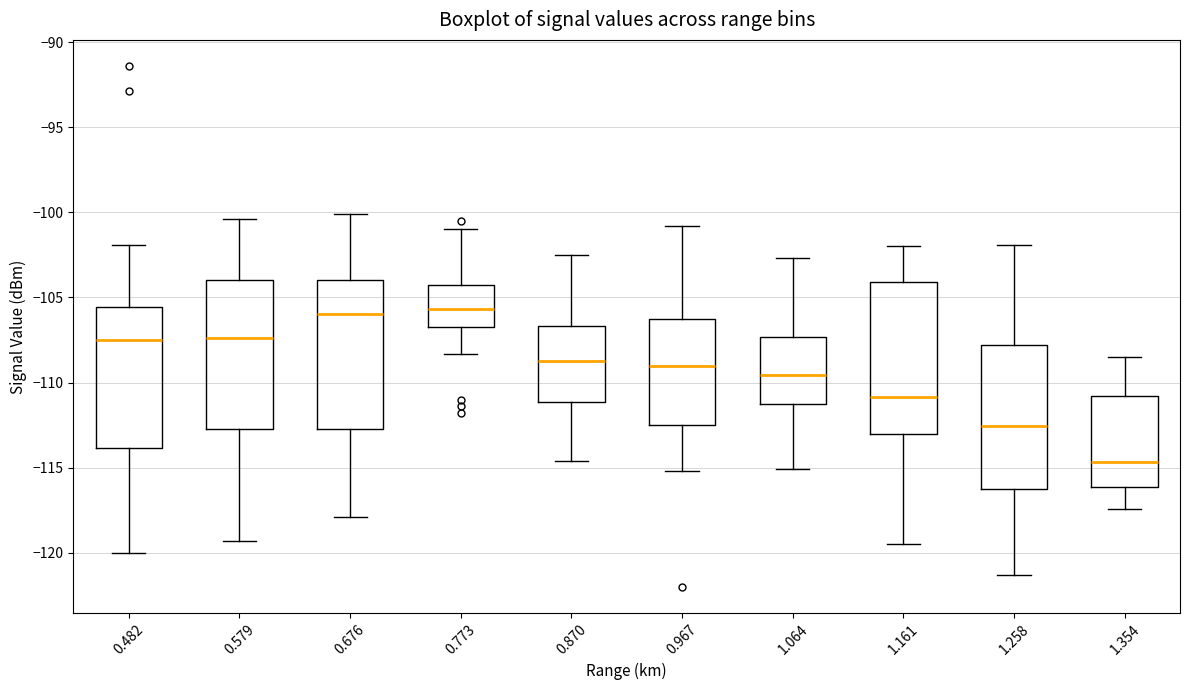

Where is the lower edge of the box at x = 1.161 on the y-axis? The values are not printed on the chart, so give them approximately, as read against the axis.

-113.0